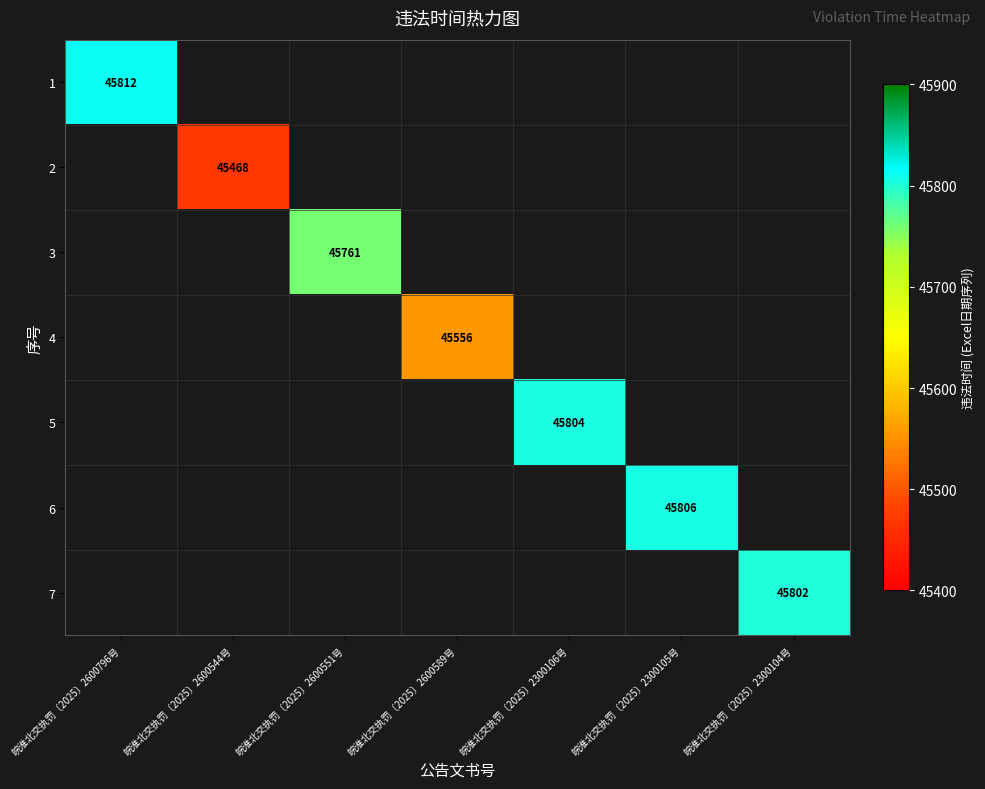

True or false: 3 has a value of 77051 at 皖淮北交执罚〔2025〕2600551号.

False